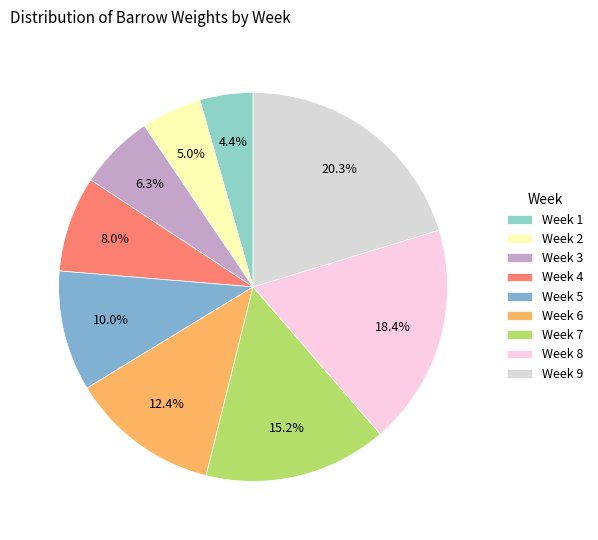

Is there any slice that represents more than half of the pie?

No